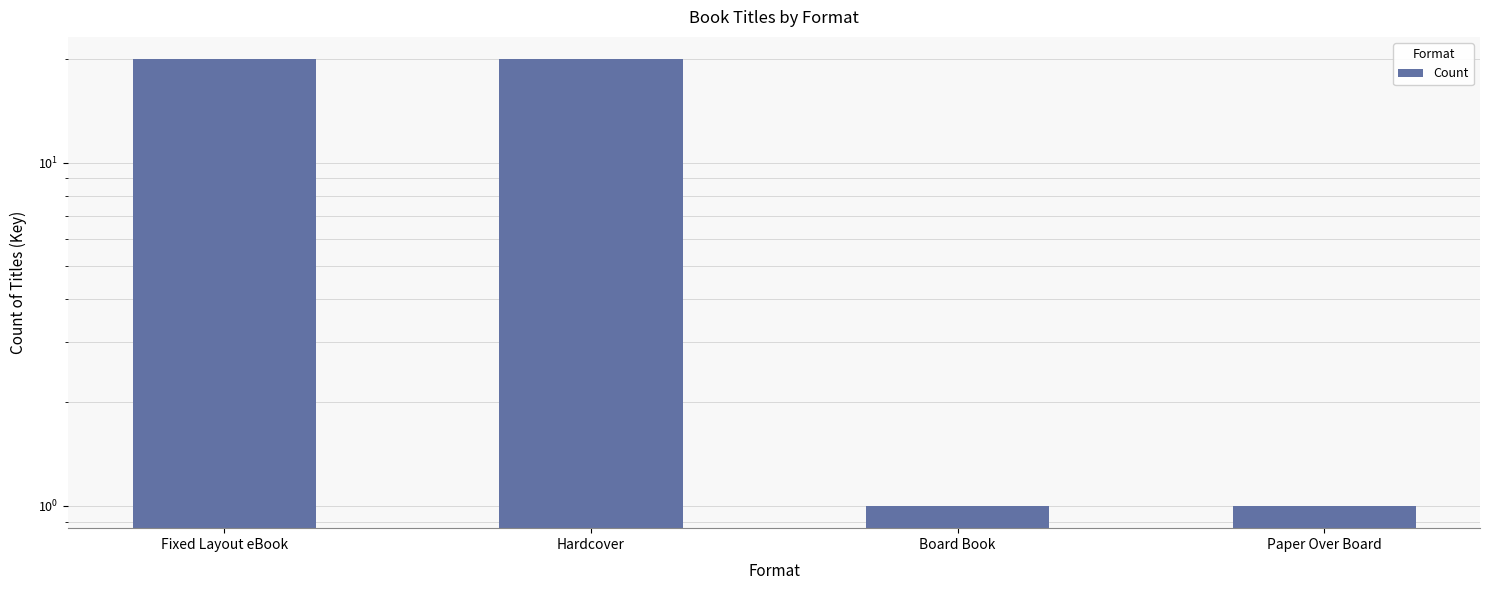

Reading left to right, transcribe all the data shown in this chart.

Fixed Layout eBook=20	Hardcover=20	Board Book=1	Paper Over Board=1